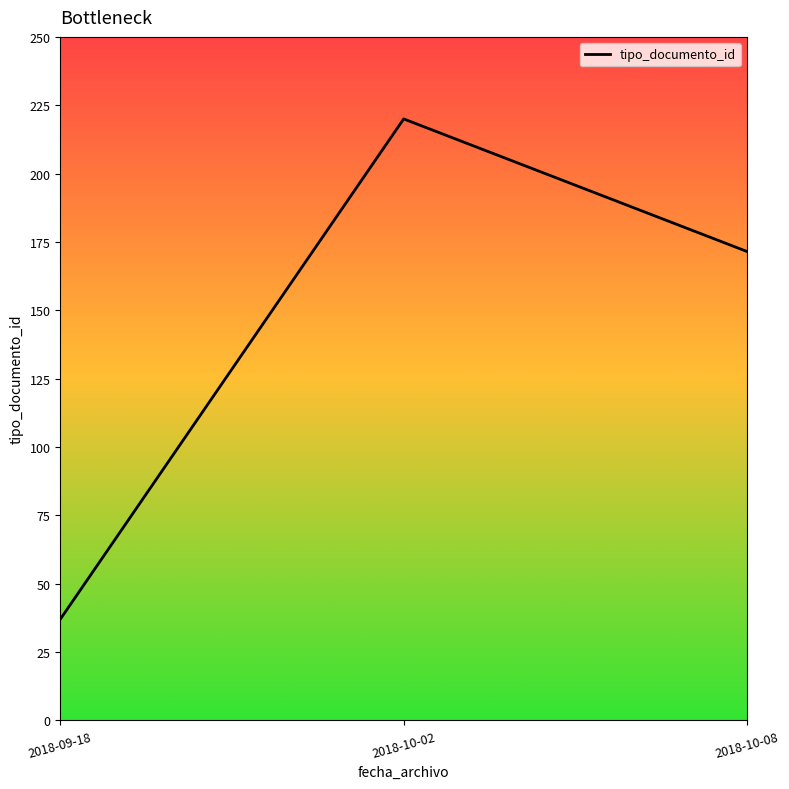

Reading left to right, what are all the values shown in this chart?

37.0	220.0	171.5